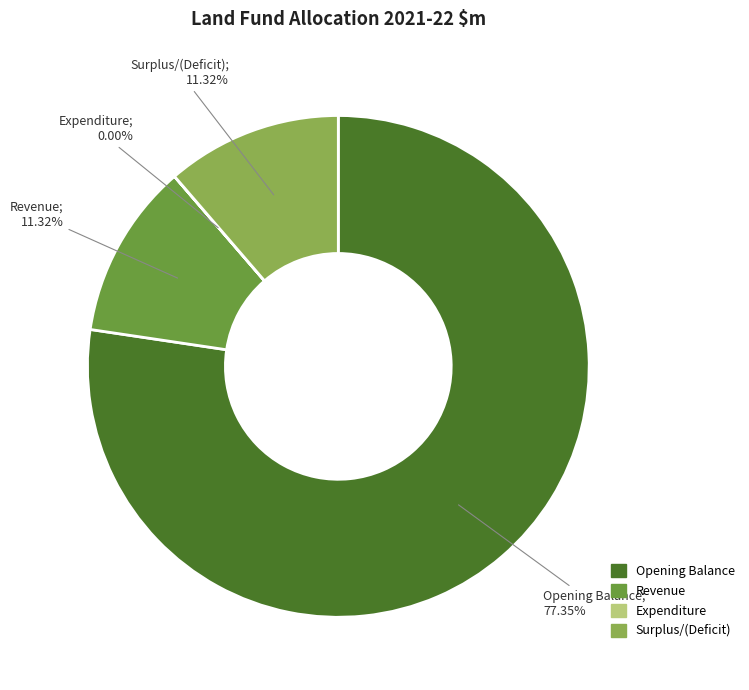

Is there any slice that represents more than half of the pie?

Yes